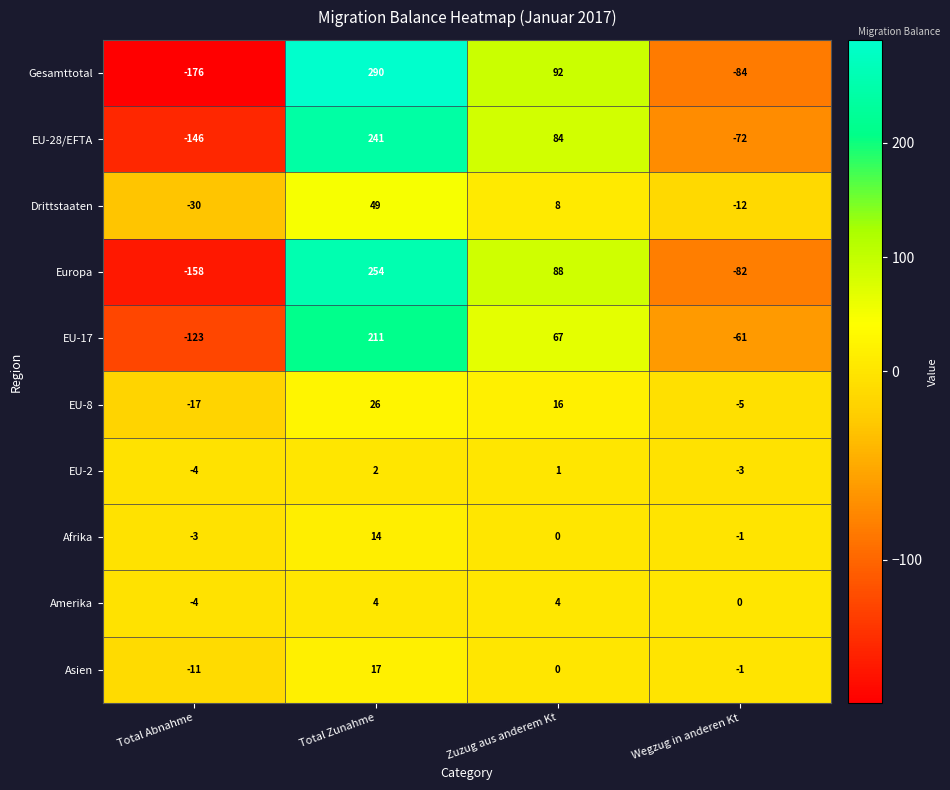

Which series has the widest spread of values?

Gesamttotal